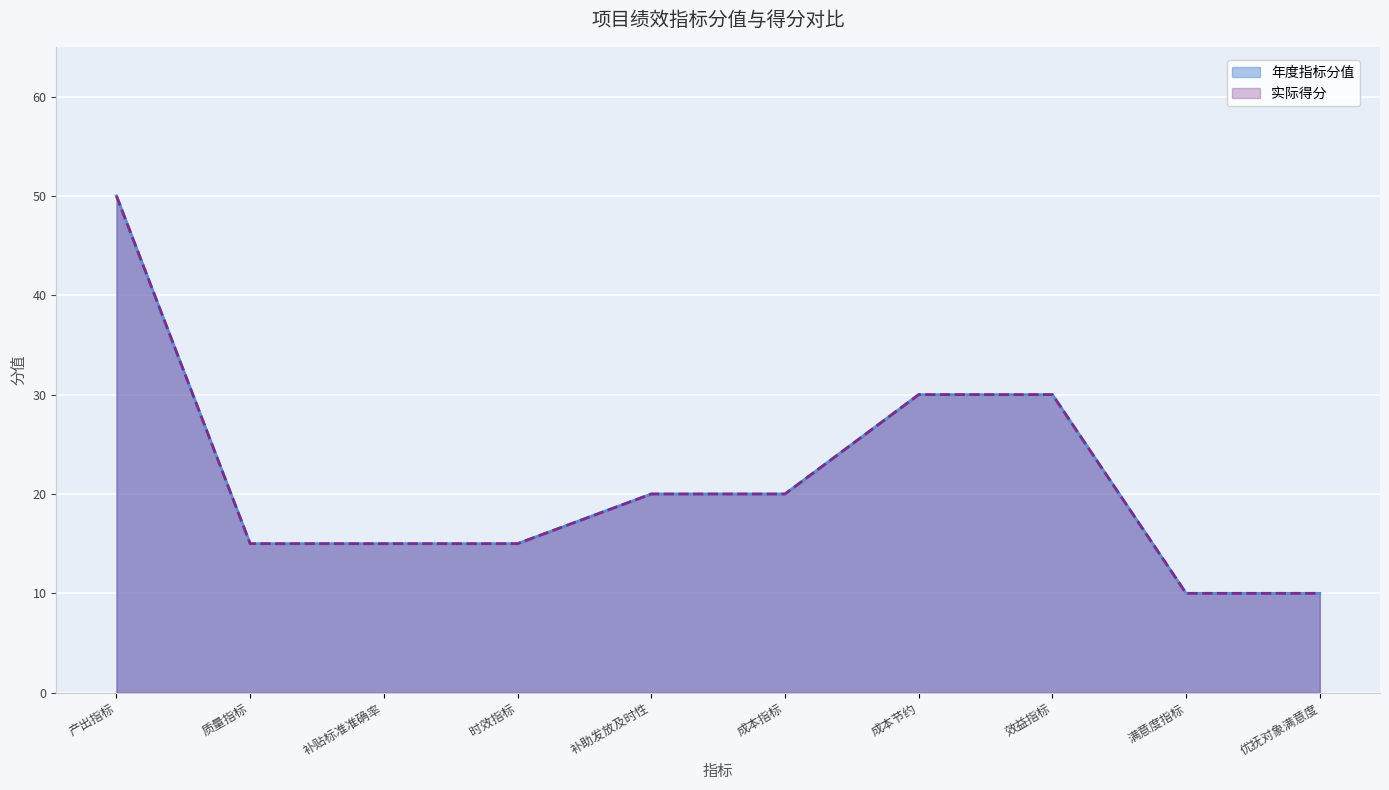

Rank the categories by 年度指标分值 value from highest to lowest.

产出指标, 成本节约, 效益指标, 补助发放及时性, 成本指标, 质量指标, 补贴标准准确率, 时效指标, 满意度指标, 优抚对象满意度